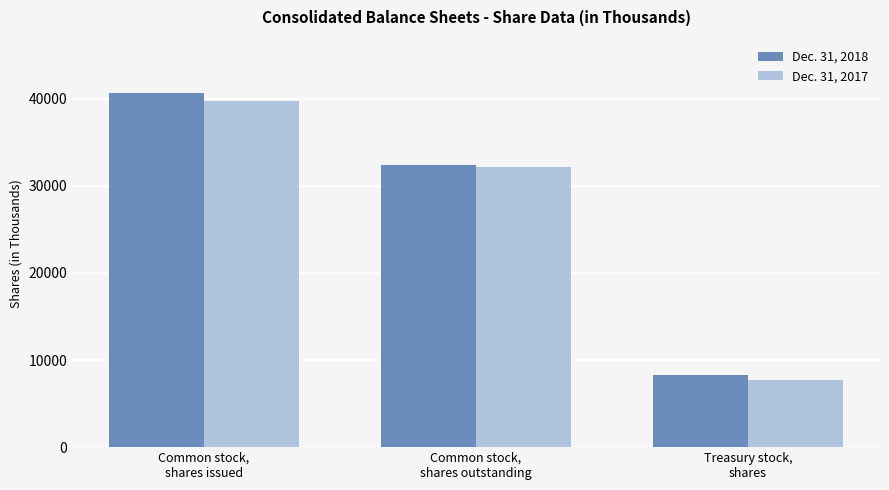

Is it true that Dec. 31, 2018 equals 32382 at Common stock,
shares outstanding?

True